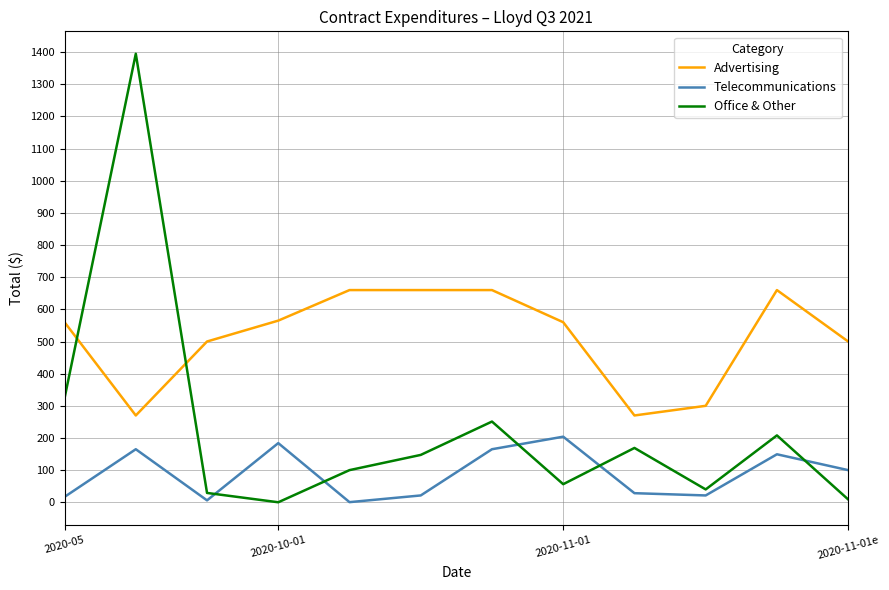

Which series has the largest range (max minus min)?

Office & Other